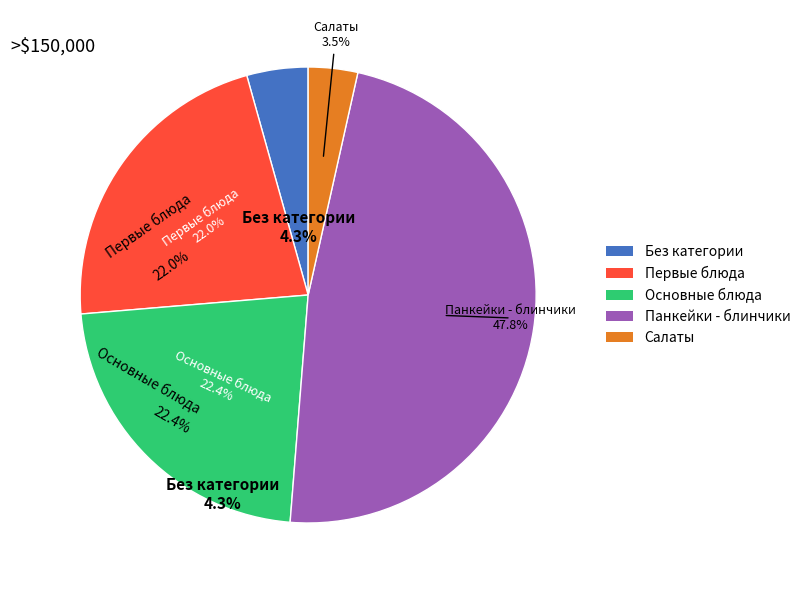

To the nearest percent, what is the average slice percentage?

20%